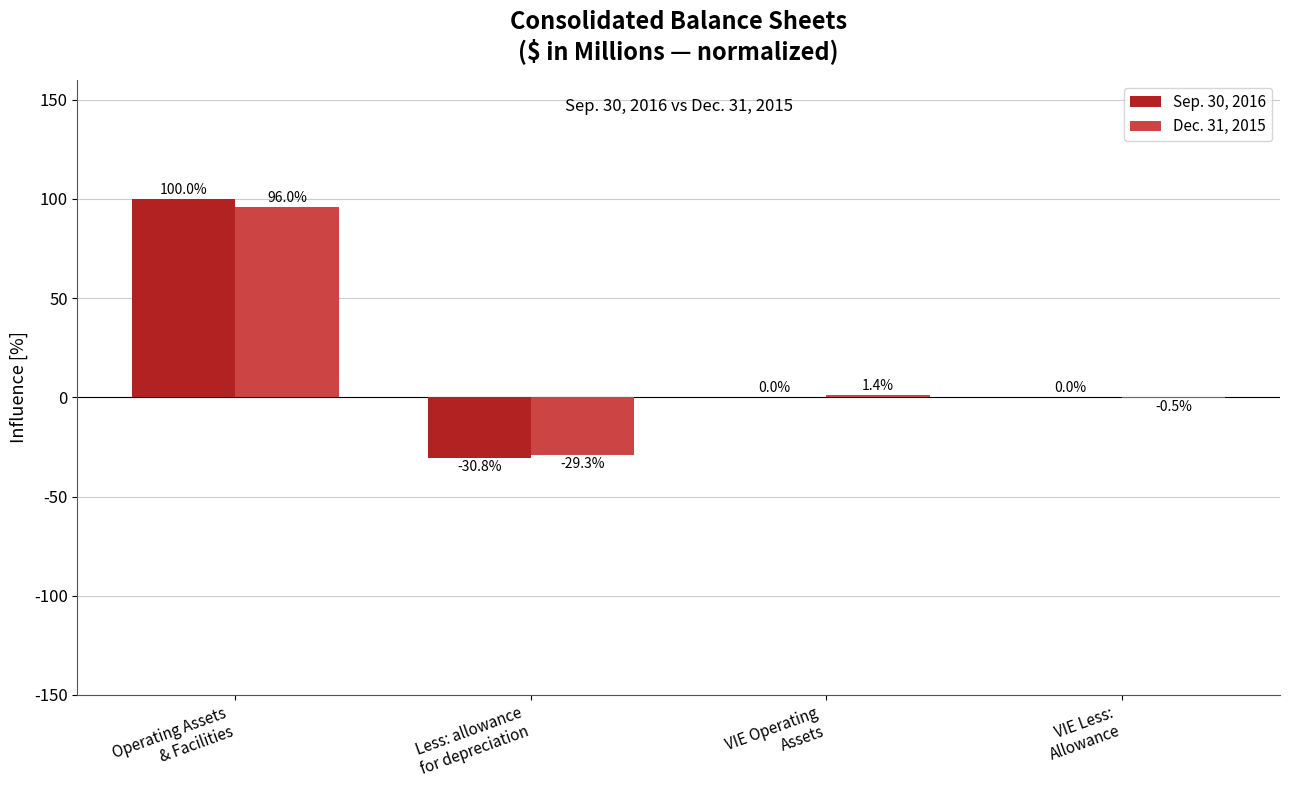

What is the sum of all Sep. 30, 2016 values?

69.2